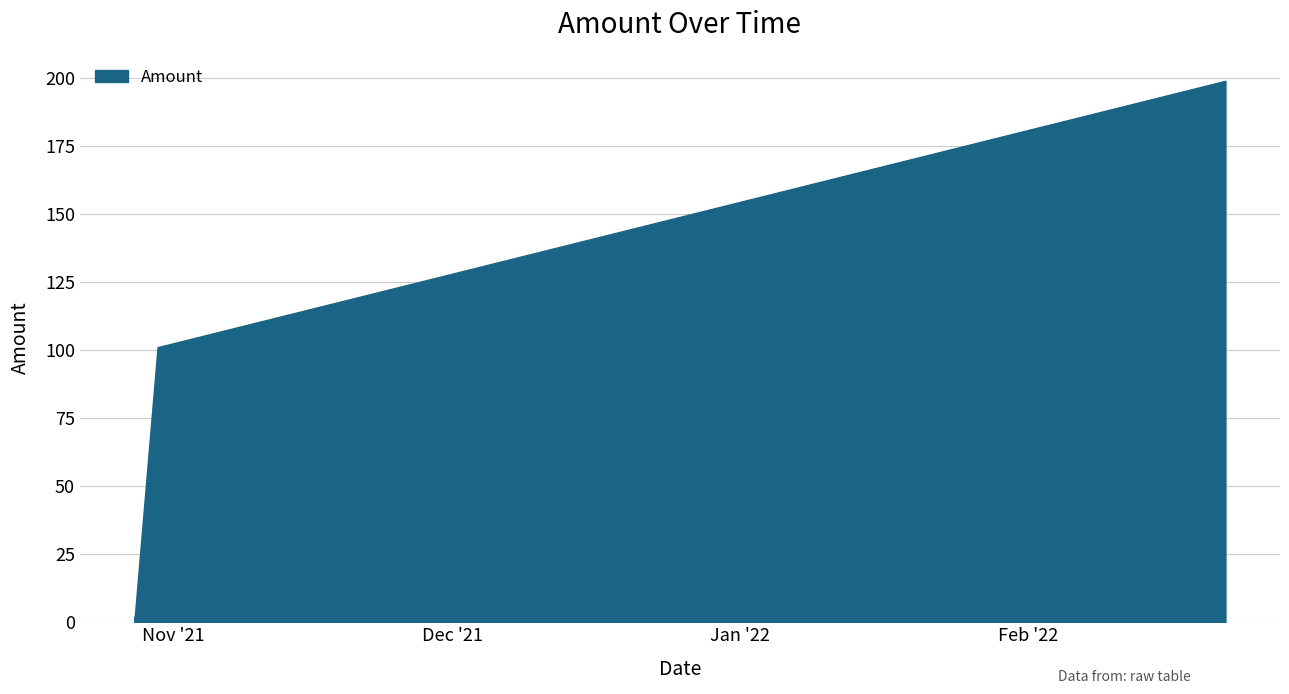

How many values exceed 101?

4